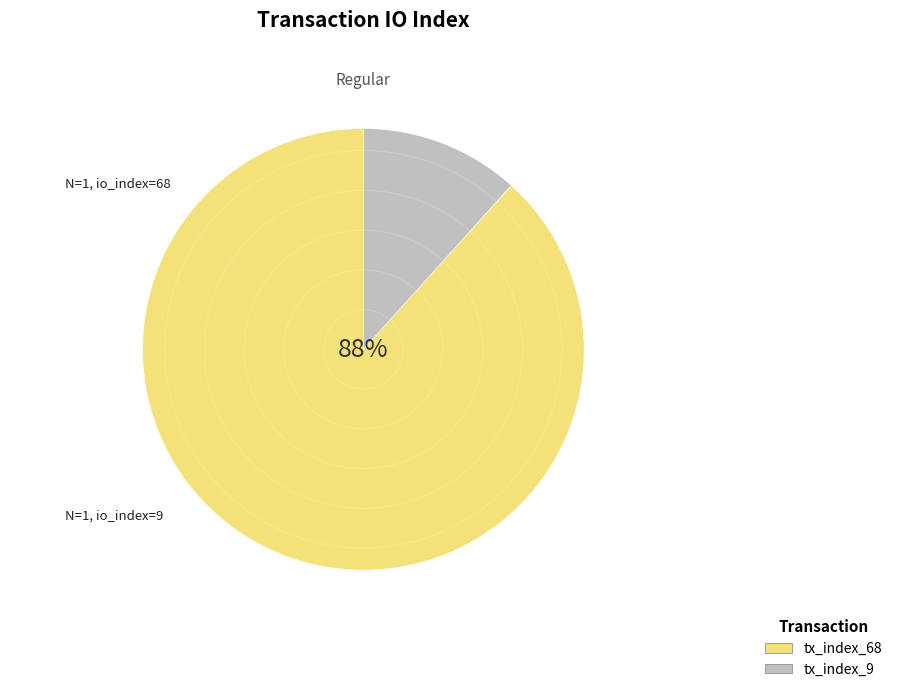

Does any single category account for the majority?

Yes